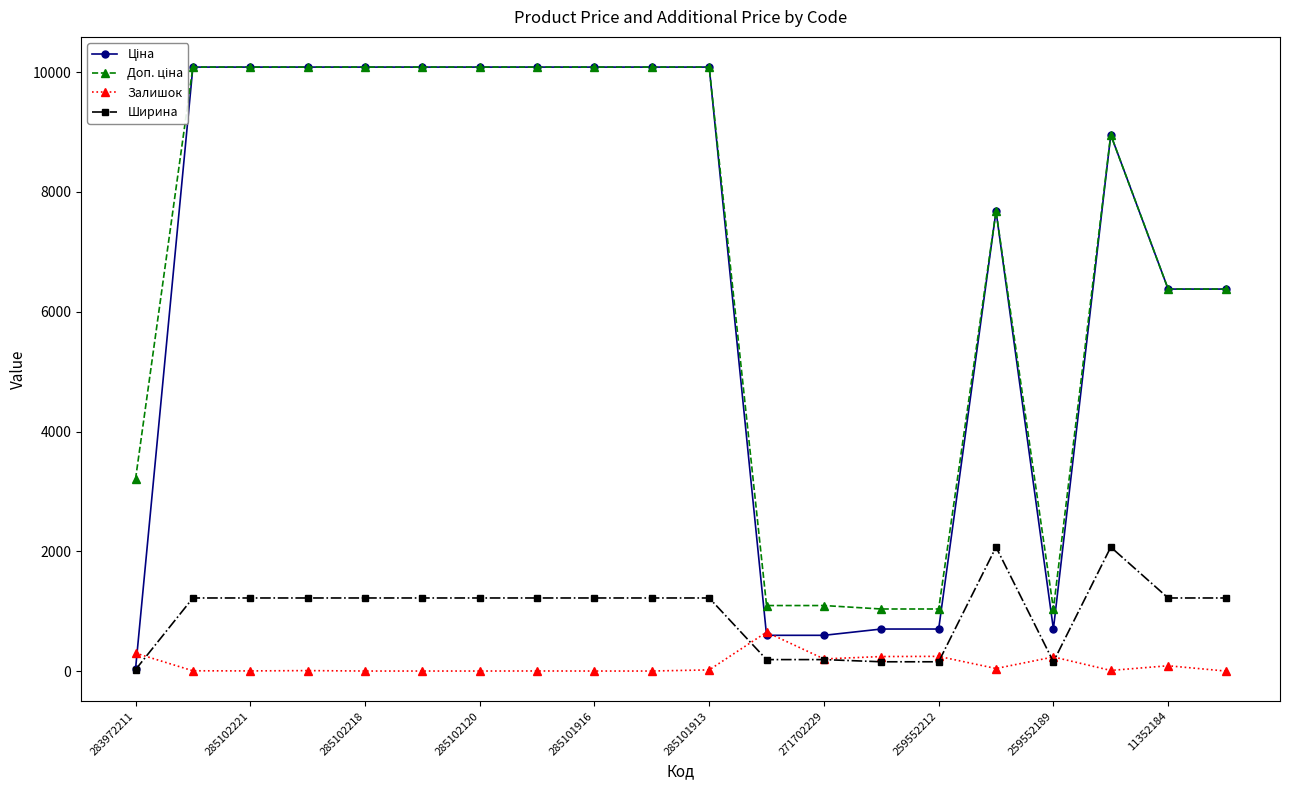

Is it true that Залишок equals 235.0 at 259552189?

True